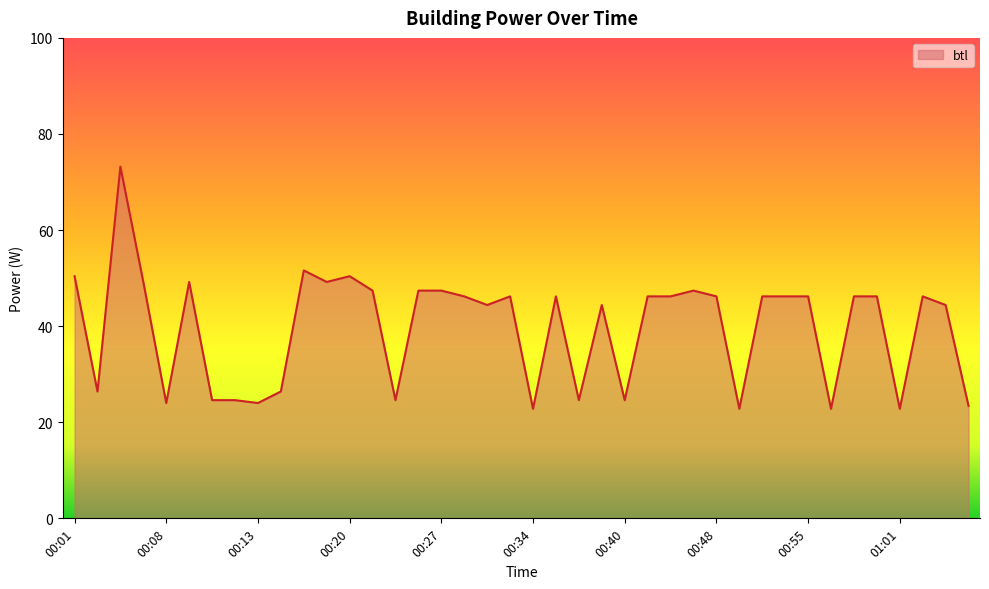

What is the greatest value displayed?

73.2